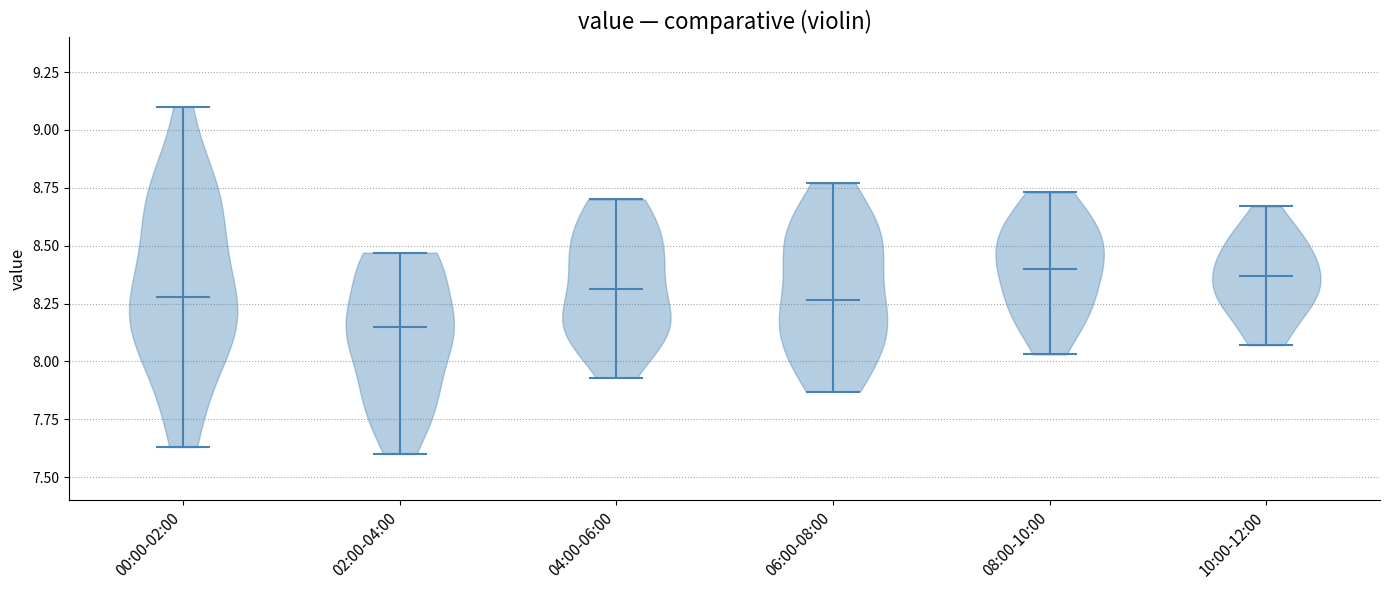

Reading left to right, read every violin against the y-axis: where its median line is, and the lowest and highest points it reaches. The values are not printed on the chart, so give them approximately, as read against the axis.

00:00-02:00: median line 8.30, lowest point 7.65, highest point 9.10
02:00-04:00: median line 8.15, lowest point 7.60, highest point 8.45
04:00-06:00: median line 8.30, lowest point 7.95, highest point 8.70
06:00-08:00: median line 8.25, lowest point 7.85, highest point 8.75
08:00-10:00: median line 8.40, lowest point 8.05, highest point 8.75
10:00-12:00: median line 8.35, lowest point 8.05, highest point 8.65